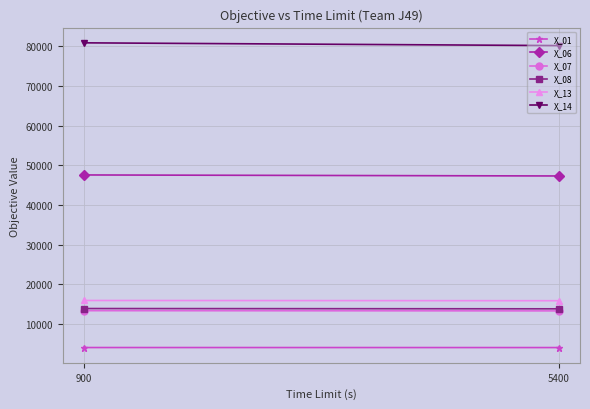

Rank the categories by X_07 value from highest to lowest.

900, 5400